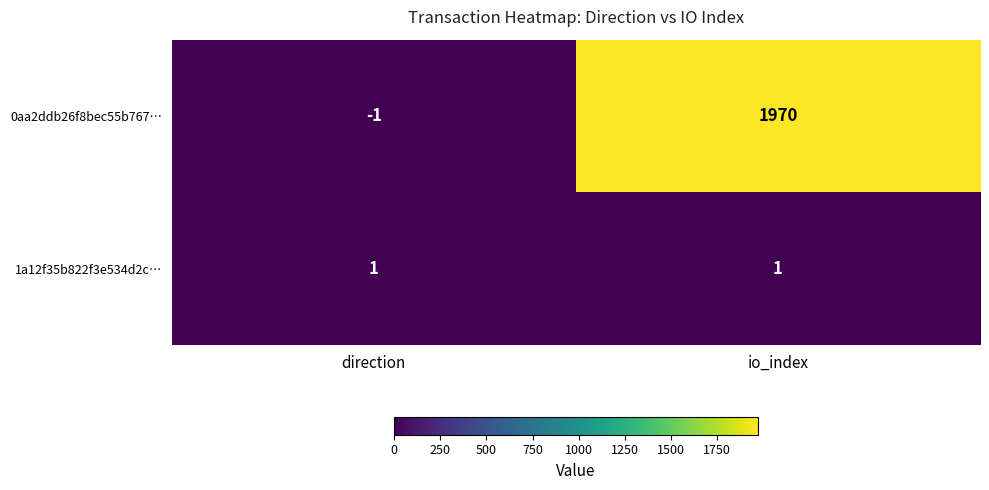

Which series has the largest range (max minus min)?

0aa2ddb26f8bec55b767…